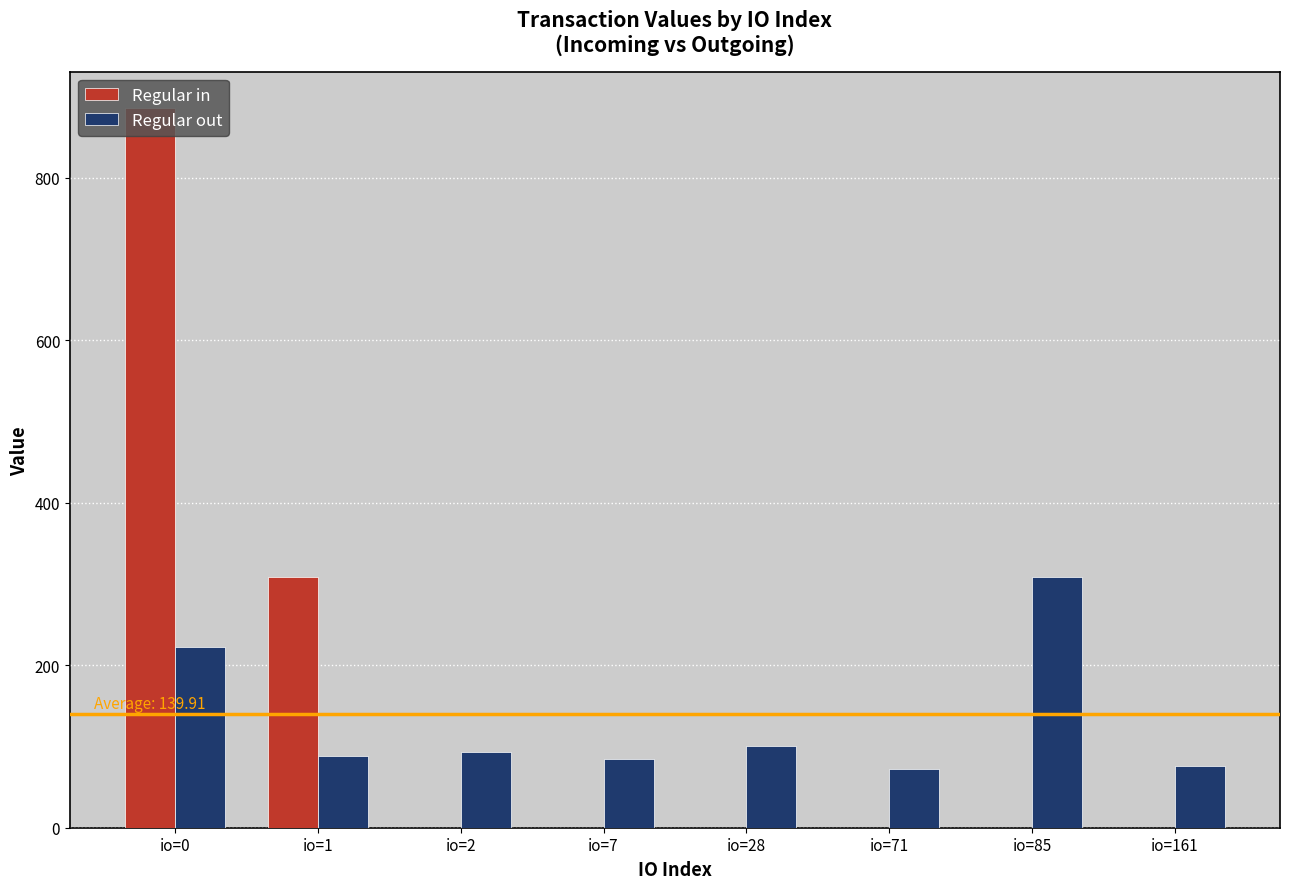

Is it true that Regular out equals 92.7 at io=2?

True